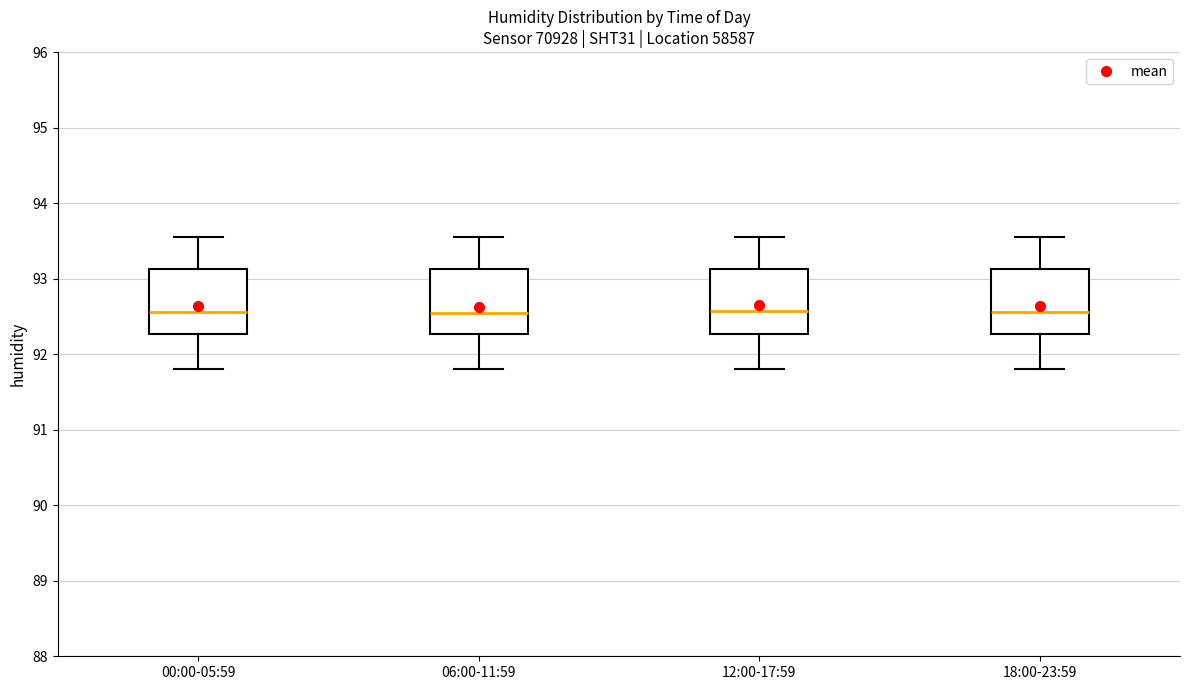

Reading left to right, transcribe this box plot: for each box, give where its median line is, the range the box spans, and where its two whiskers end, as read against the y-axis. The values are not printed on the chart, so give them approximately, as read against the axis.

00:00-05:59: median 92.6, box 92.3 to 93.1, whiskers 91.8 to 93.6
06:00-11:59: median 92.6, box 92.3 to 93.1, whiskers 91.8 to 93.6
12:00-17:59: median 92.6, box 92.3 to 93.1, whiskers 91.8 to 93.6
18:00-23:59: median 92.6, box 92.3 to 93.1, whiskers 91.8 to 93.6